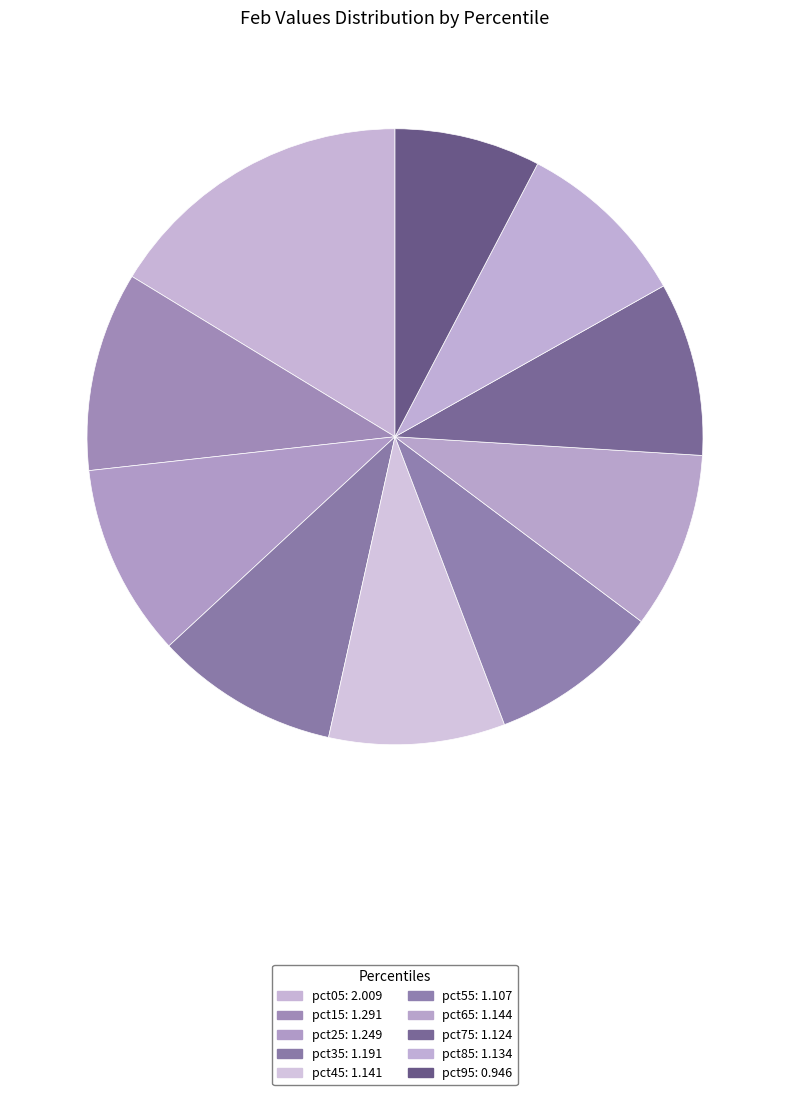

How many slices are in this pie chart?

10